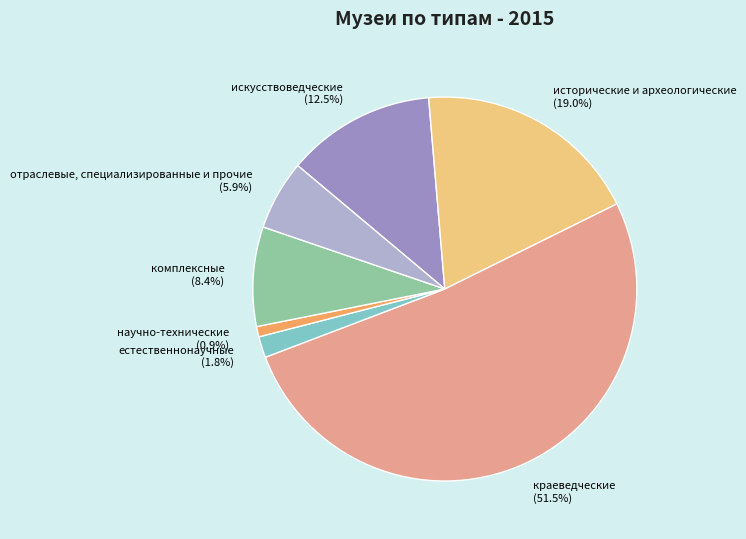

Do комплексные and исторические и археологические together represent more than half of the pie?

No